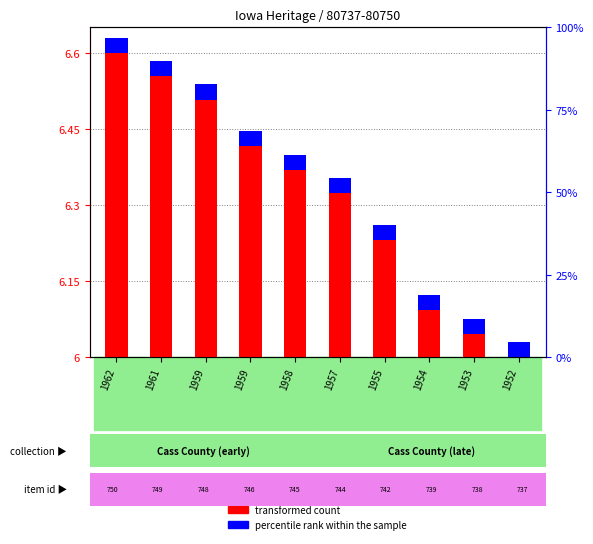

What is the sum of the values at 1952 and 1957?

0.3